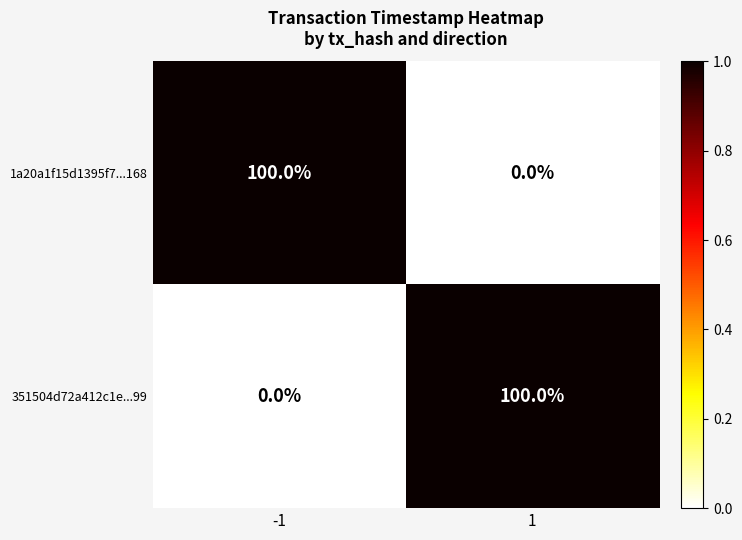

True or false: 351504d72a412c1e...99 has a value of 0 at -1.

True